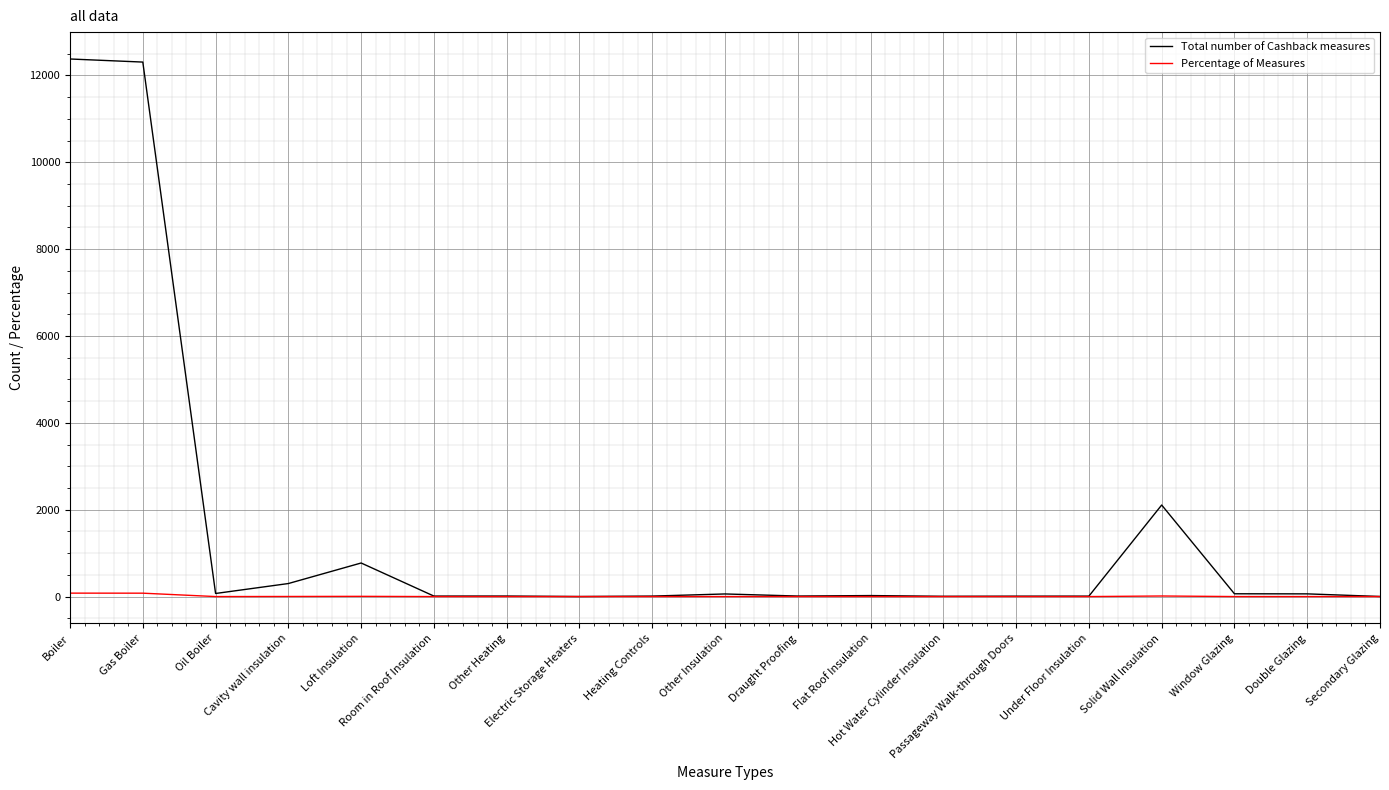

Which series has the widest spread of values?

Total number of Cashback measures